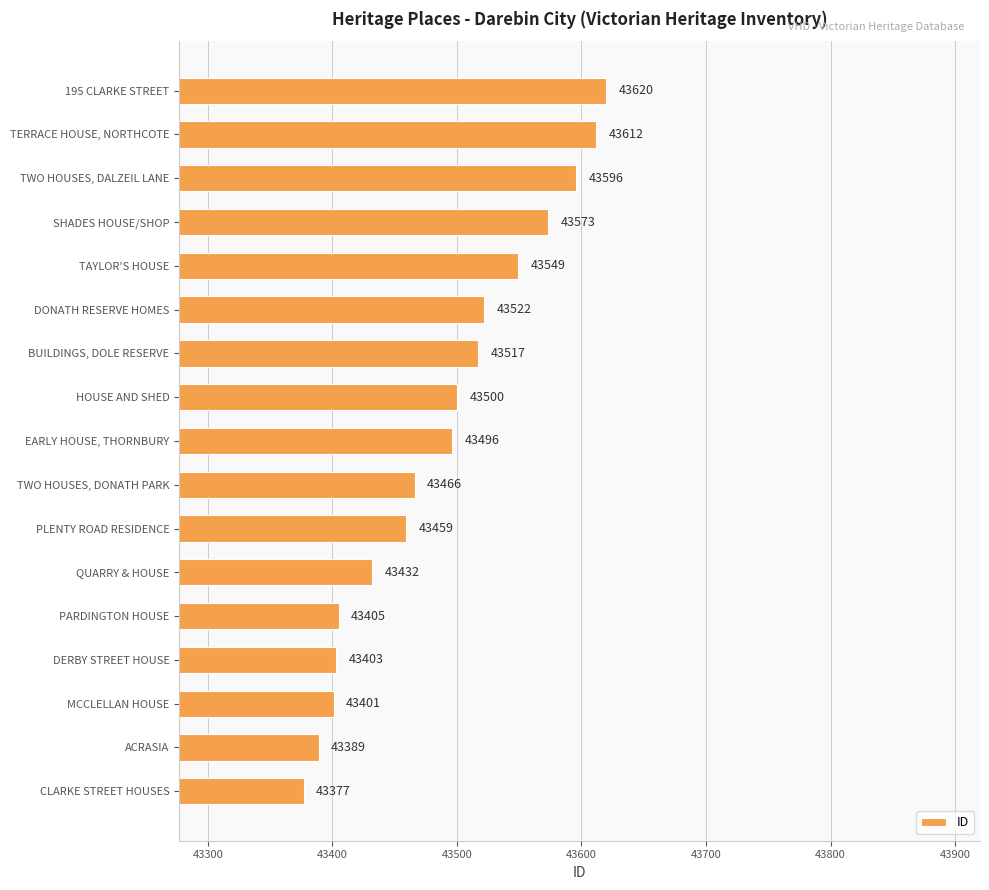

How many bars are there in total?

17